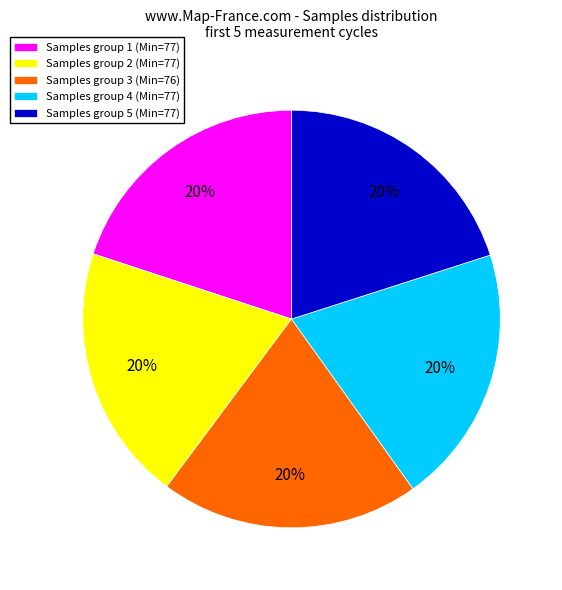

To the nearest percent, what is the combined percentage of Samples group 1 (Min=77) and Samples group 4 (Min=77)?

40%